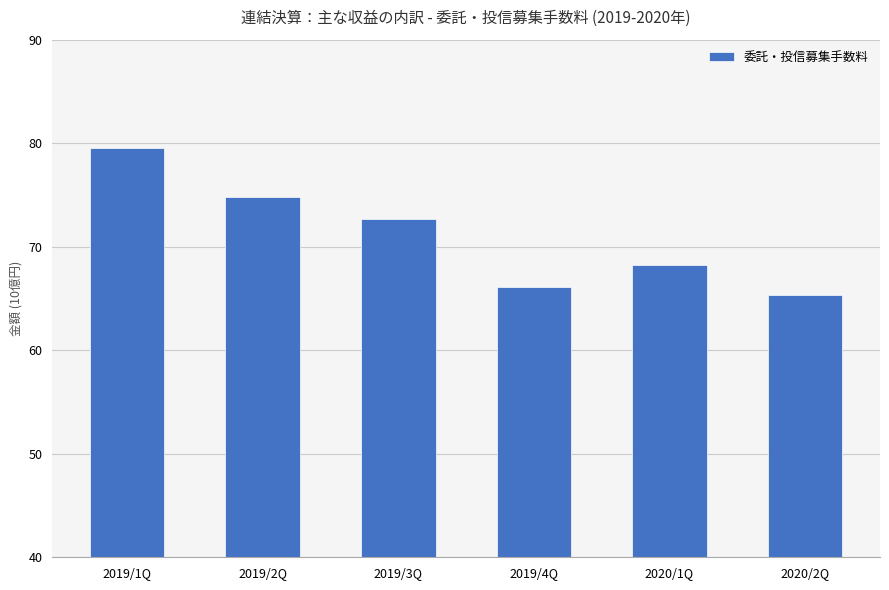

Between 2020/1Q and 2019/4Q, which is larger?

2020/1Q